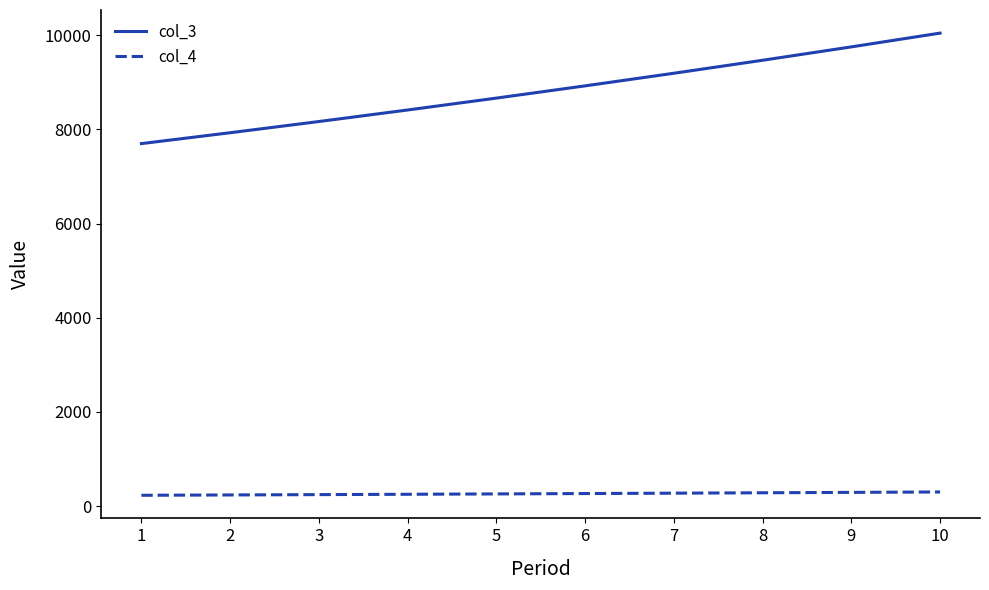

True or false: col_4 and col_3 intersect in this chart.

False